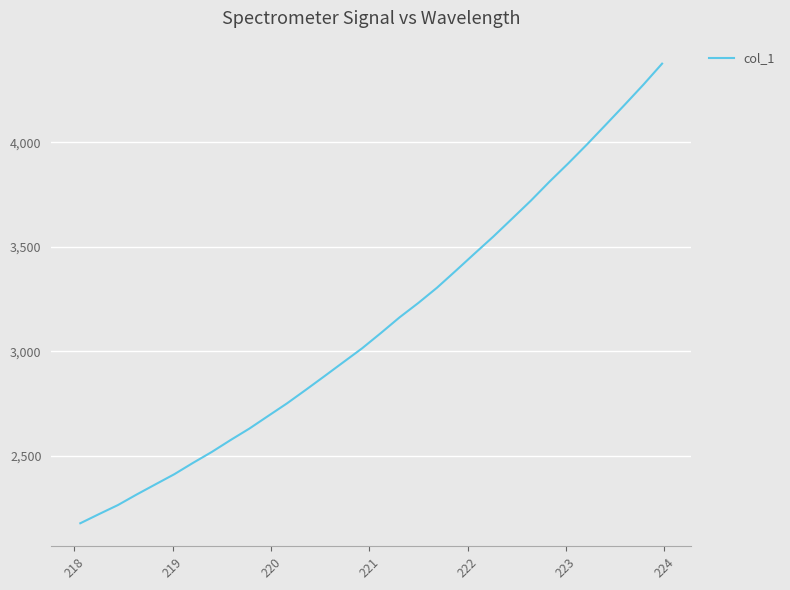

What is the difference between the maximum and minimum values?

2200.3